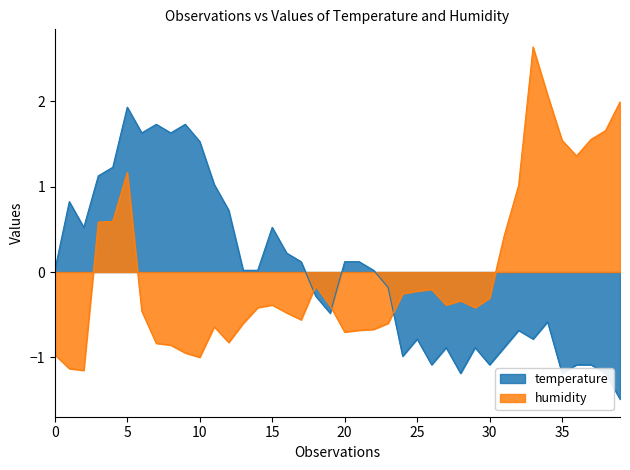

Read the temperature value at 00:17.

0.2